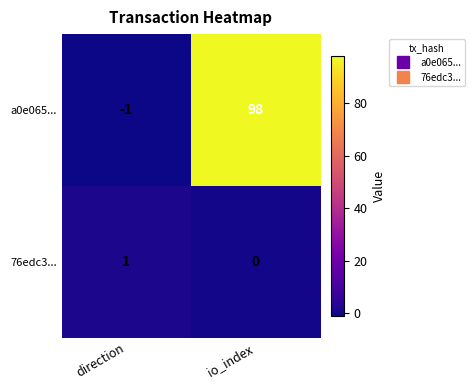

What is the minimum value shown in the chart?

-1